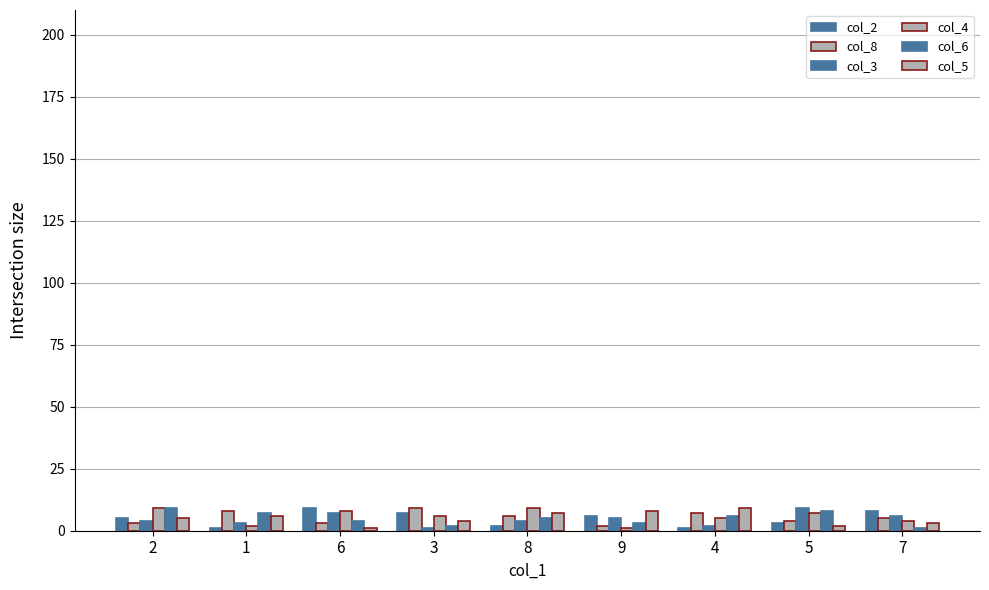

Is it true that col_4 equals 3 at 4?

False